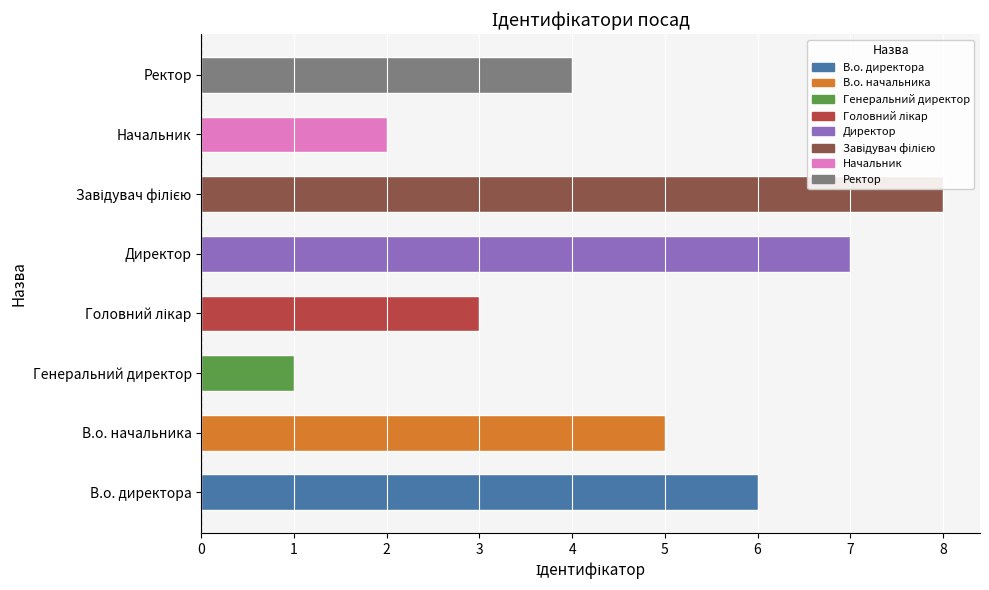

What is the difference between the maximum and second lowest values?

6